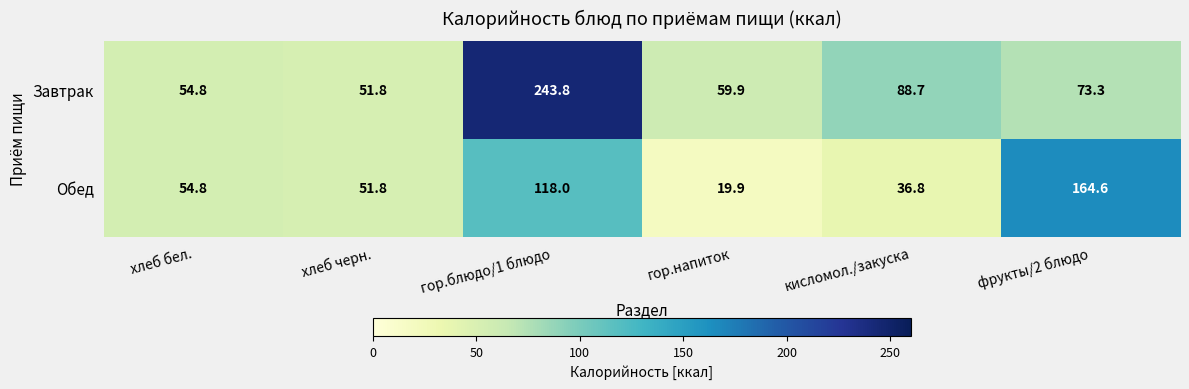

Count the number of data series in this chart.

2